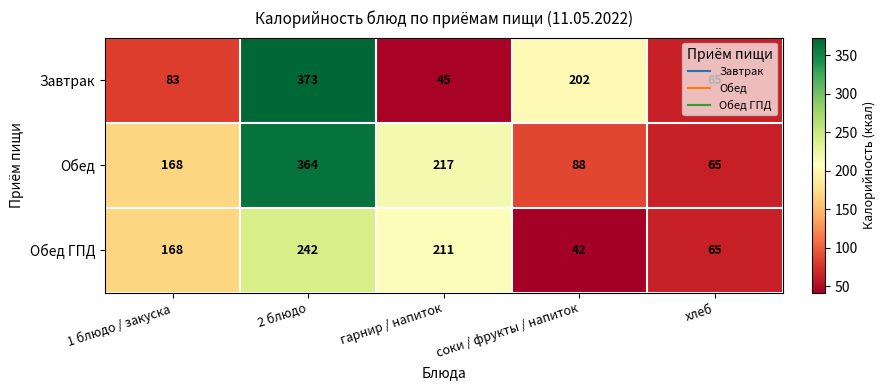

Which category has the highest value across all series?

2 блюдо